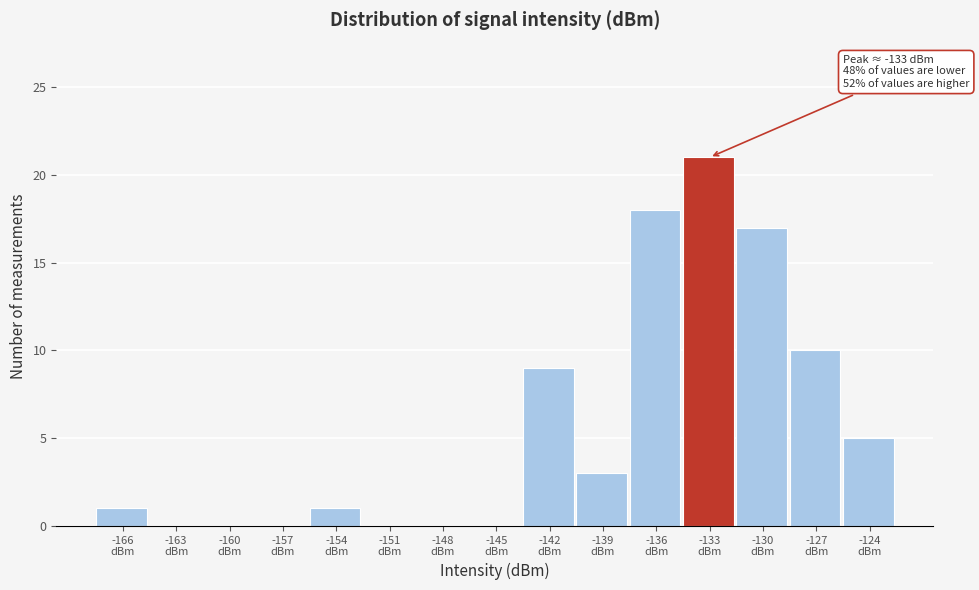

Over which range of the x-axis is the bar tallest?

-134.5 to -131.5